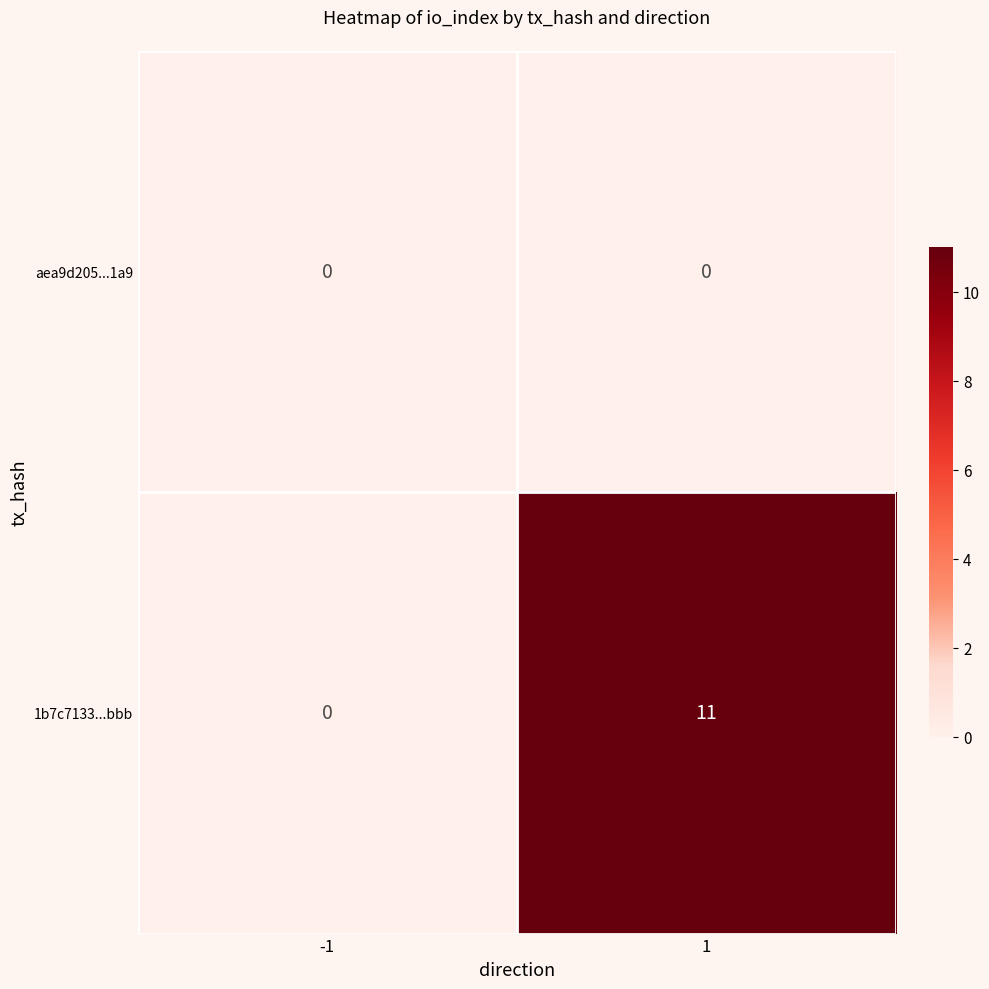

Rank the series by their maximum value, from lowest to highest.

aea9d205...1a9, 1b7c7133...bbb